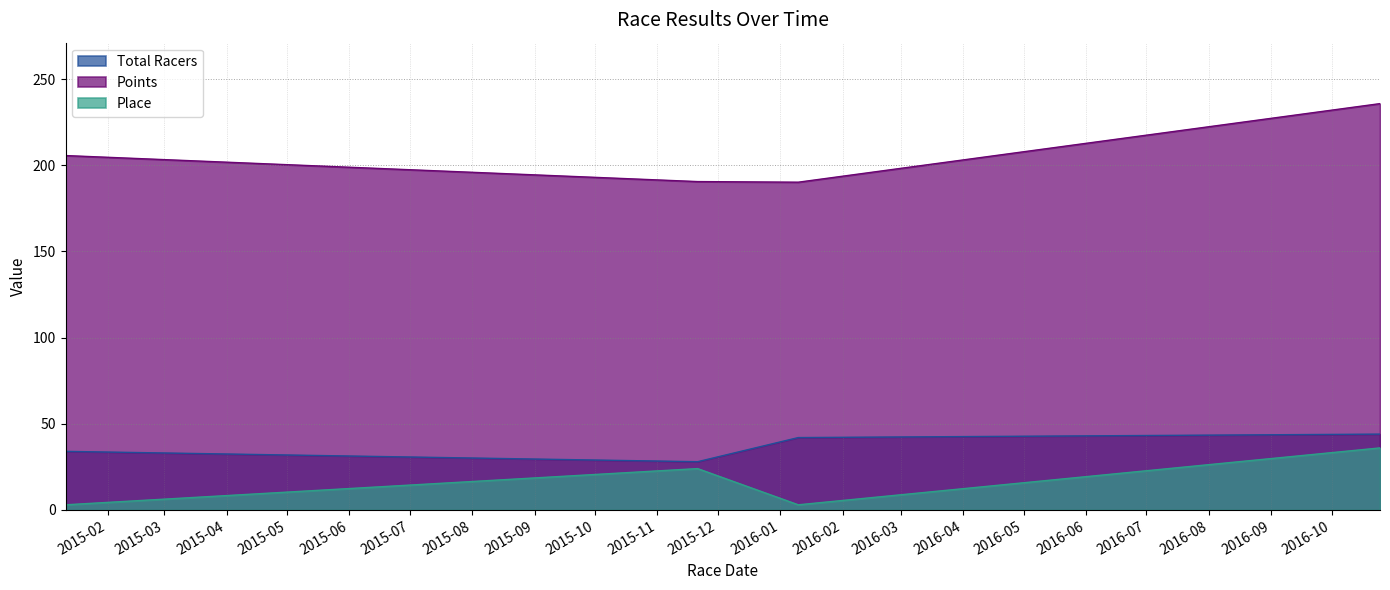

What is the sum of all Total Racers values?

148.0